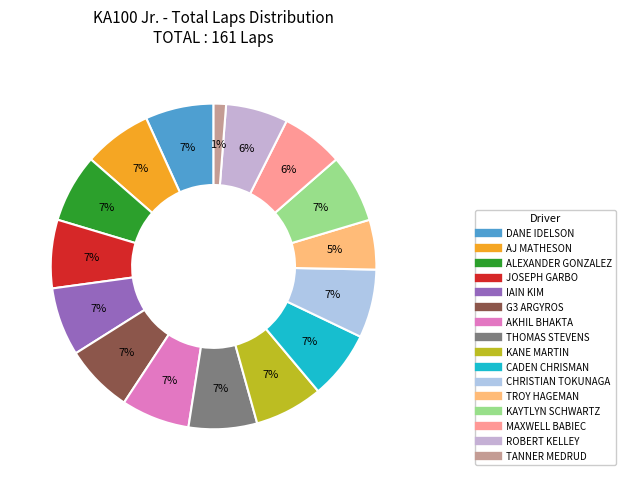

Is there a majority slice in this chart?

No